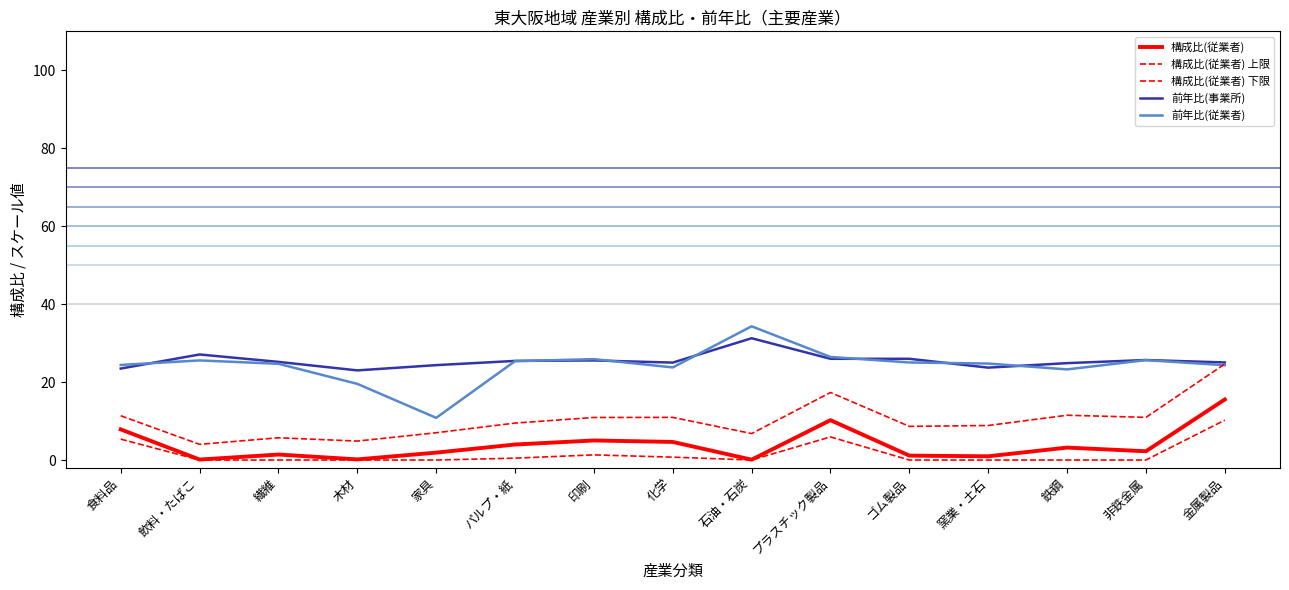

Is this an area chart (filled region under the line)?

No